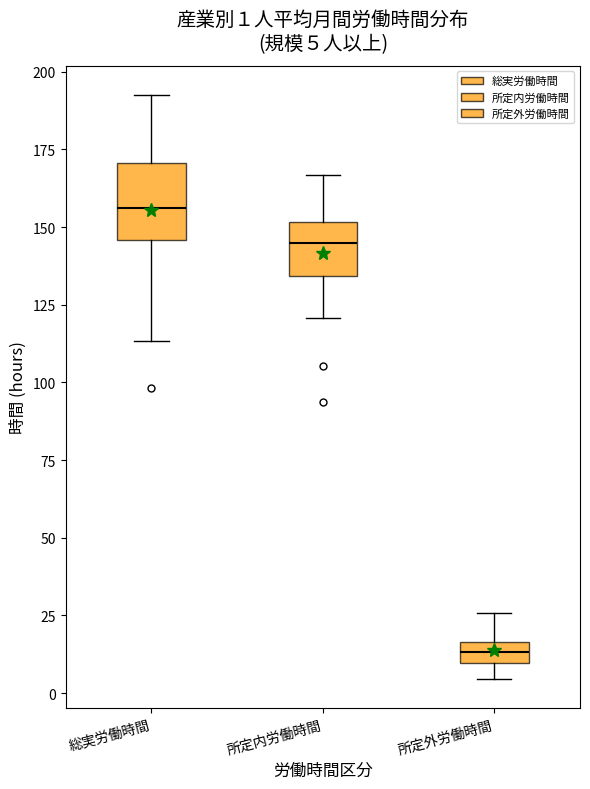

Which box's median line is the highest?

総実労働時間